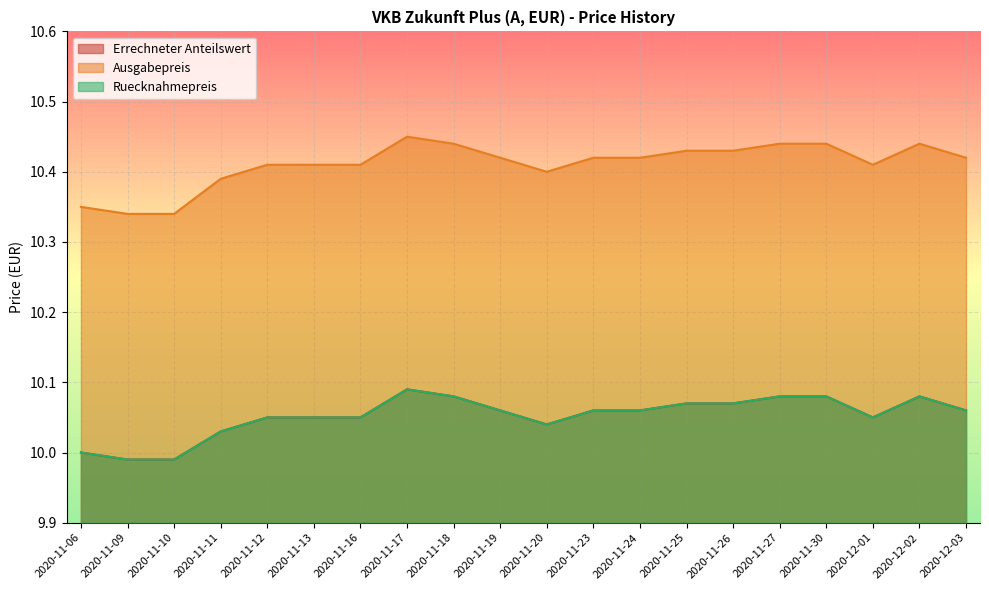

True or false: Ruecknahmepreis and Errechneter Anteilswert intersect in this chart.

False